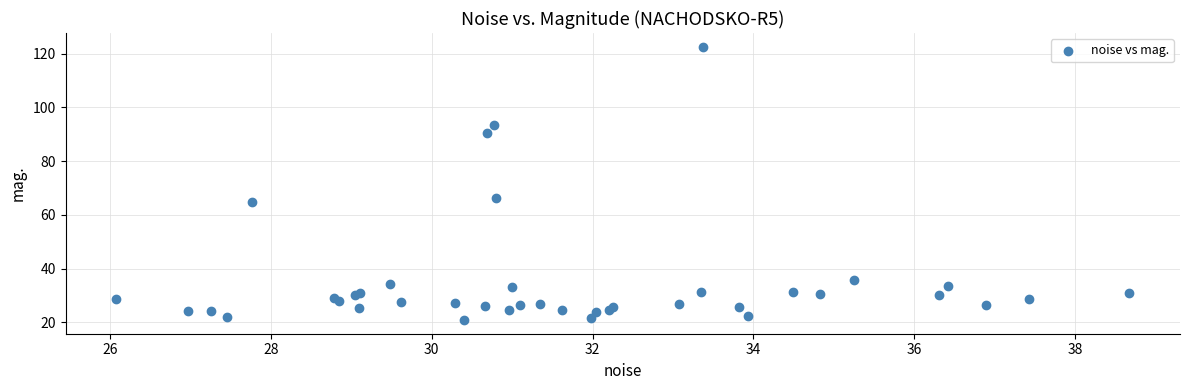

What Y value in the scatter plot is closest to 71?

66.1